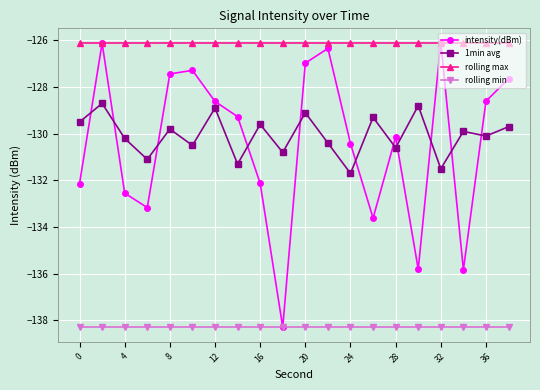

Which series has the largest range (max minus min)?

intensity(dBm)